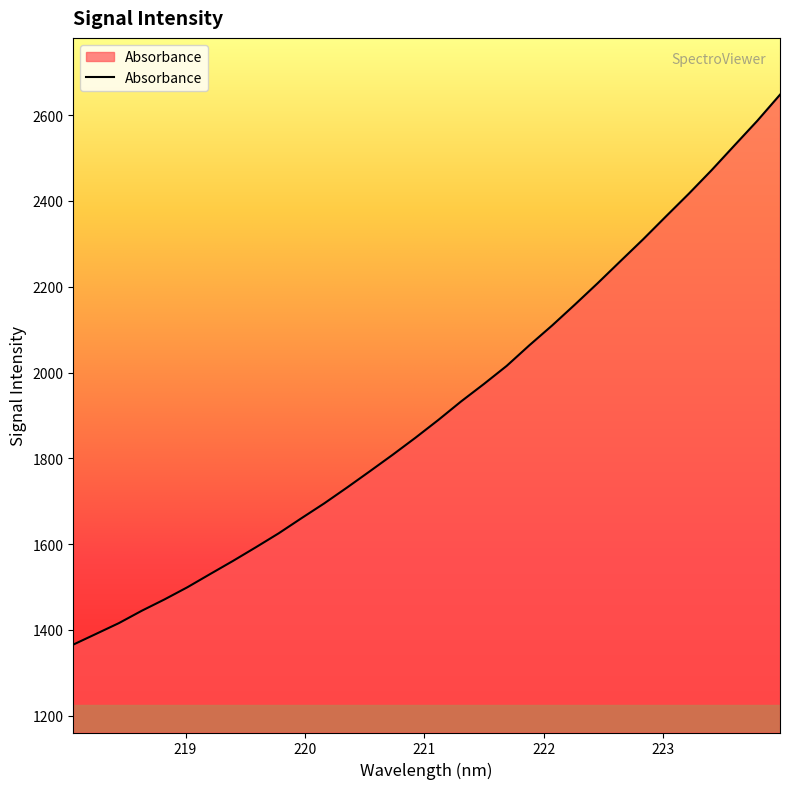

What is the difference between the maximum and minimum values?

1281.8